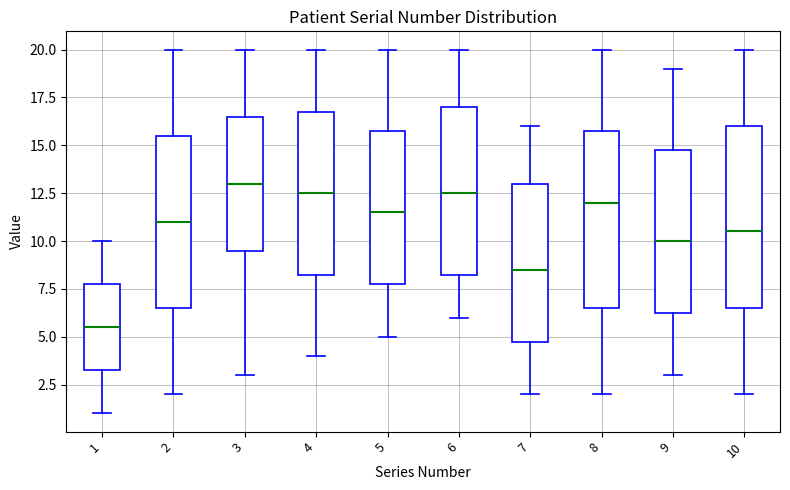

Reading left to right, transcribe this box plot: for each box, give where its median line is, the range the box spans, and where its two whiskers end, as read against the y-axis. The values are not printed on the chart, so give them approximately, as read against the axis.

1: median 5.5, box 3.5 to 8.0, whiskers 1.0 to 10.0
2: median 11.0, box 6.5 to 15.5, whiskers 2.0 to 20.0
3: median 13.0, box 9.5 to 16.5, whiskers 3.0 to 20.0
4: median 12.5, box 8.5 to 17.0, whiskers 4.0 to 20.0
5: median 11.5, box 8.0 to 16.0, whiskers 5.0 to 20.0
6: median 12.5, box 8.5 to 17.0, whiskers 6.0 to 20.0
7: median 8.5, box 5.0 to 13.0, whiskers 2.0 to 16.0
8: median 12.0, box 6.5 to 16.0, whiskers 2.0 to 20.0
9: median 10.0, box 6.5 to 15.0, whiskers 3.0 to 19.0
10: median 10.5, box 6.5 to 16.0, whiskers 2.0 to 20.0